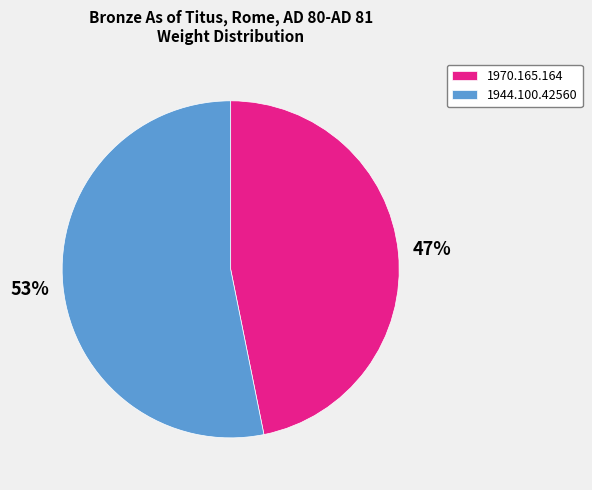

To the nearest percent, what portion does 1944.100.42560 represent?

53%